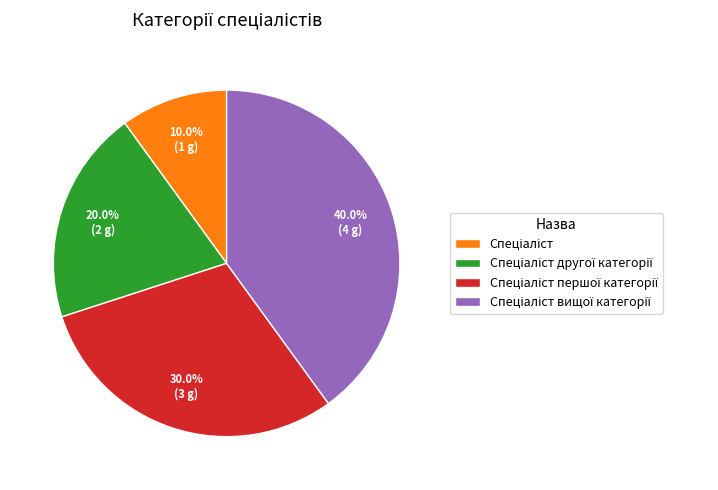

Is there any slice that represents more than half of the pie?

No